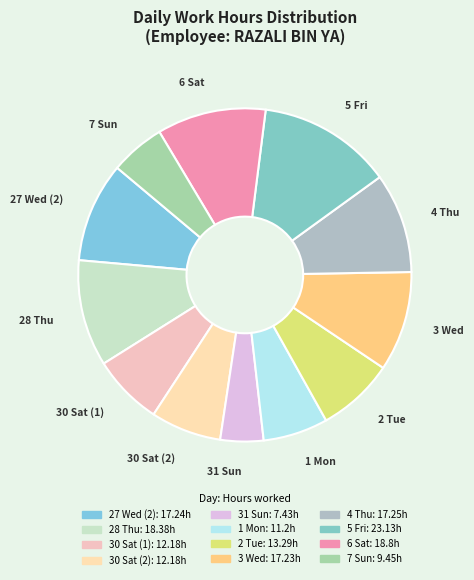

Is there a majority slice in this chart?

No